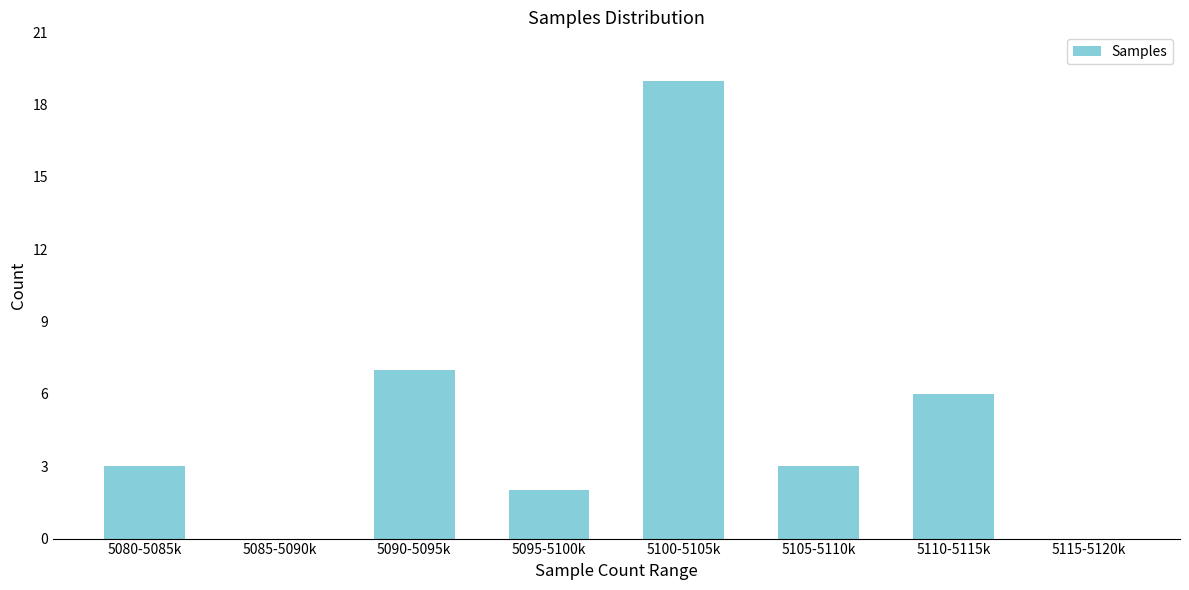

Reading right to left, transcribe all the data shown in this chart.

5115-5120k=0	5110-5115k=6	5105-5110k=3	5100-5105k=19	5095-5100k=2	5090-5095k=7	5085-5090k=0	5080-5085k=3